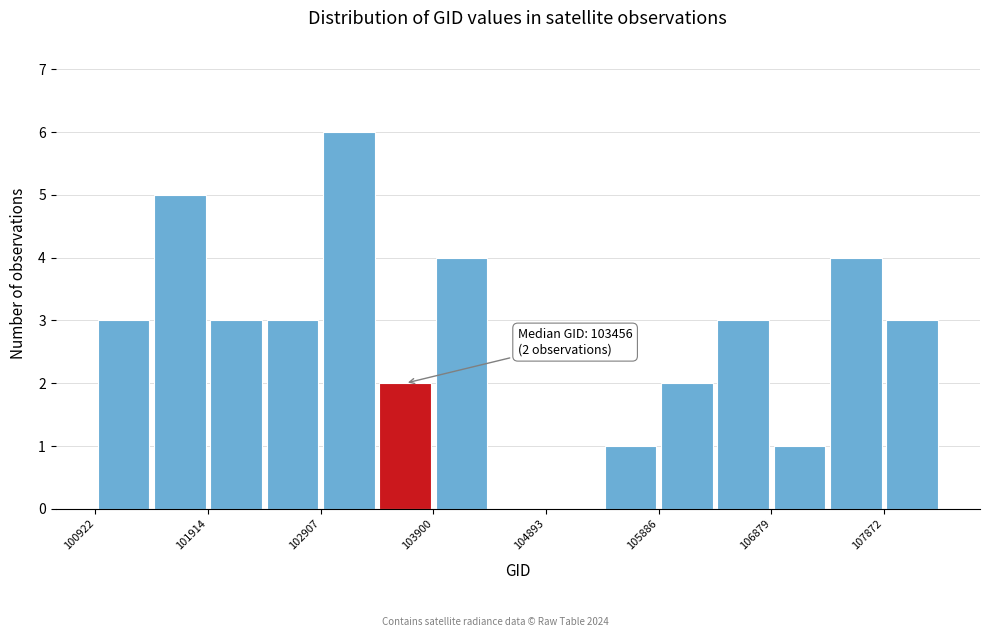

Which range on the x-axis has the tallest bar?

102900 to 103400